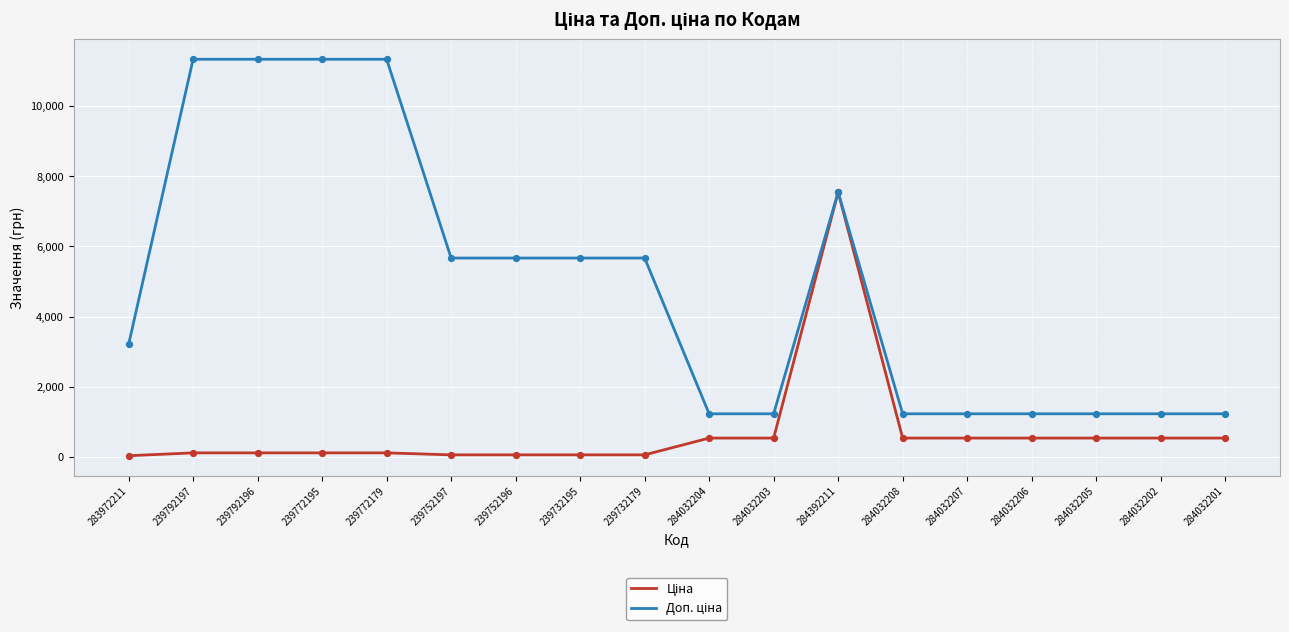

At which category is the sum across all series the highest?

284392211